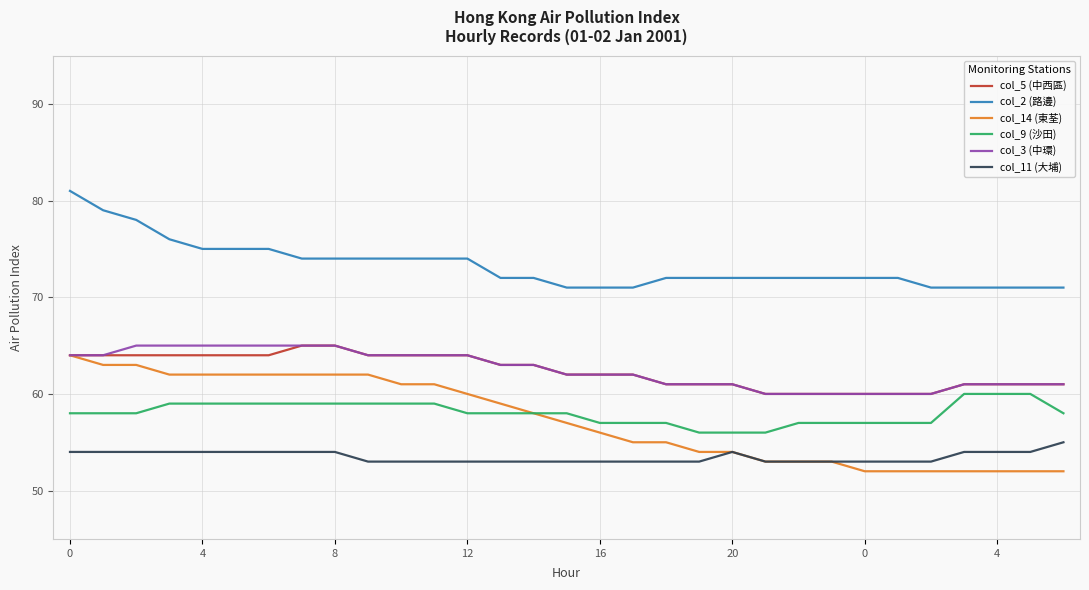

Which series has the largest total across all categories?

col_2 (路邊)